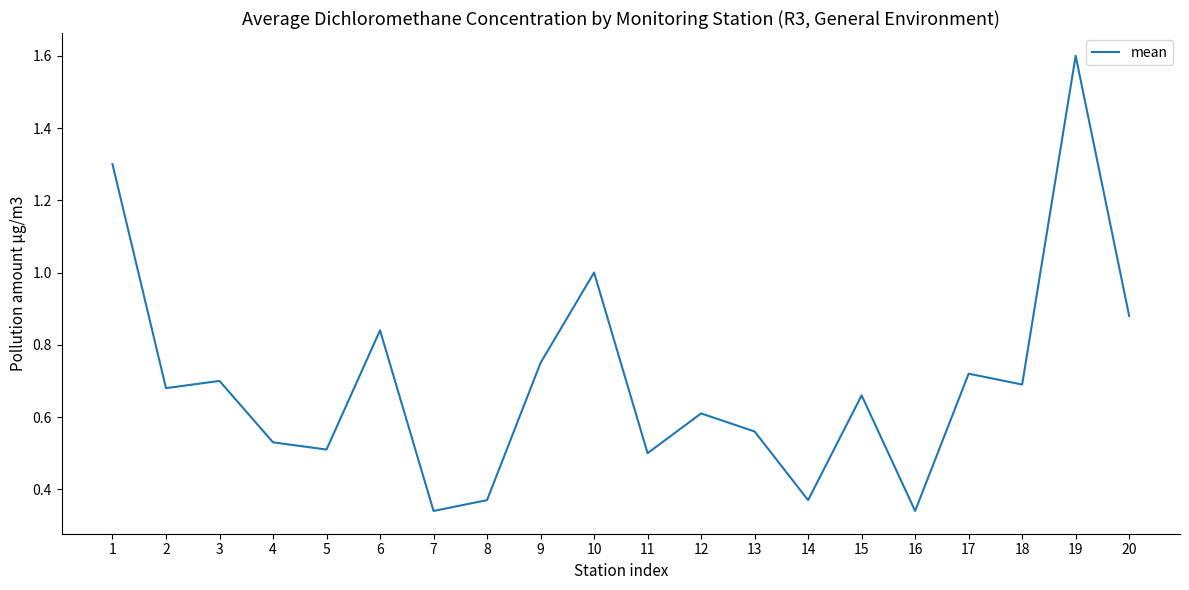

What is the sum of the values at 13 and 1?

1.9